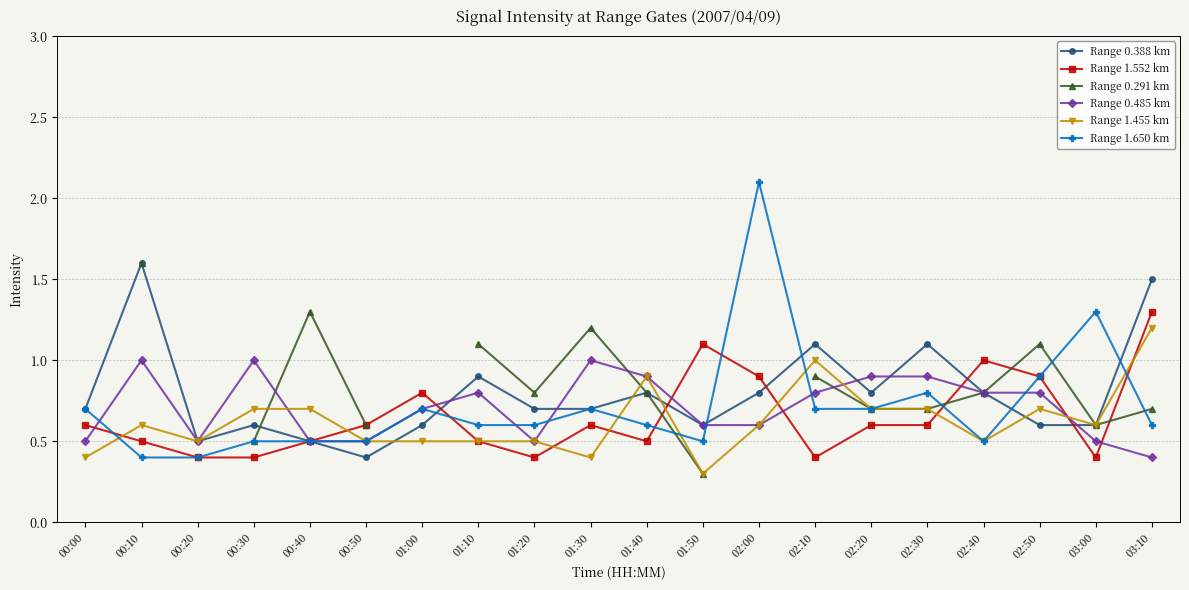

How many distinct data groups are displayed?

6